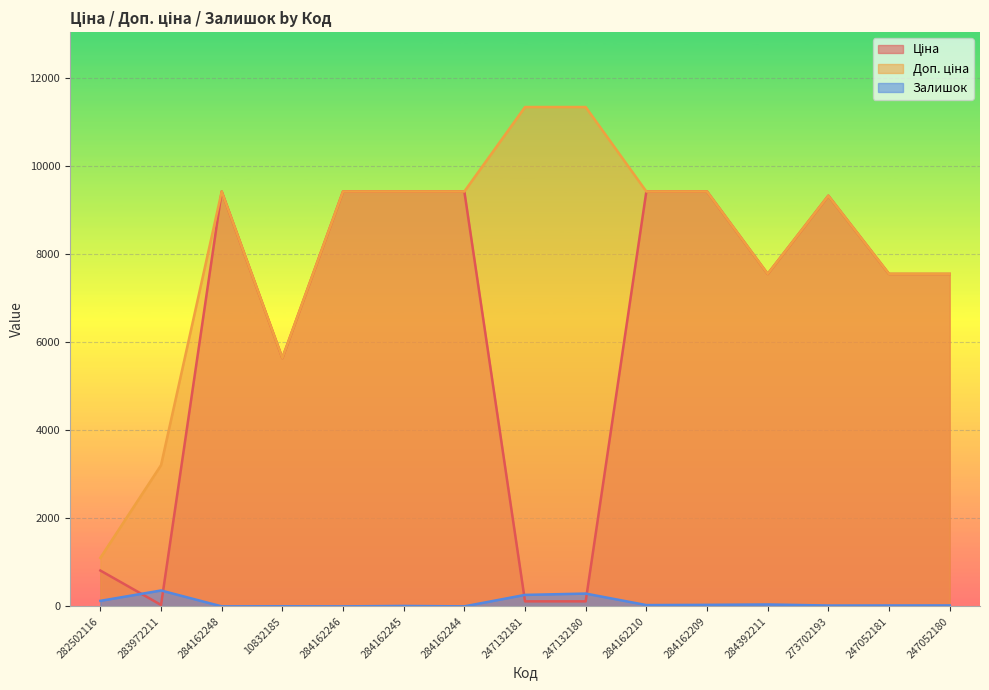

How many lines are shown in the chart?

3